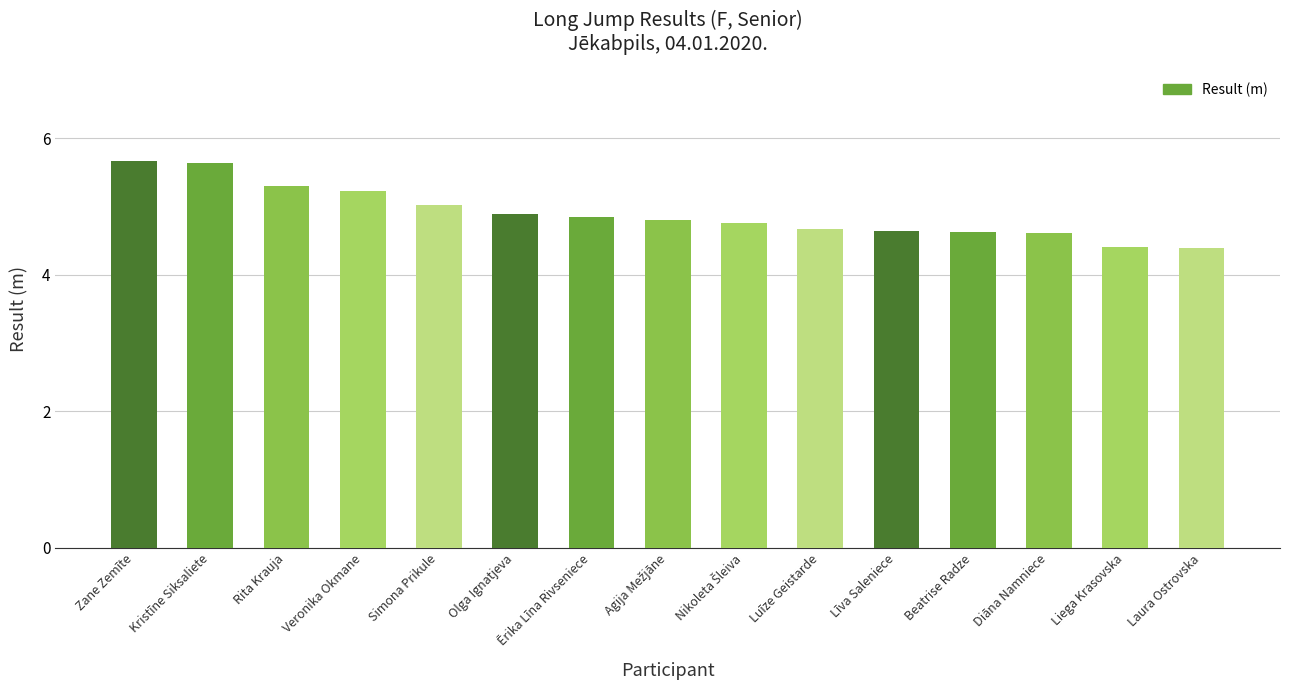

The value at Laura Ostrovska is 4.4. True or false?

True